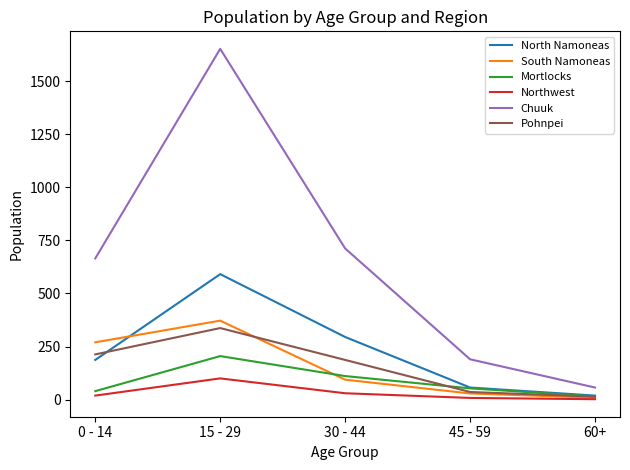

At which category does South Namoneas reach its first local peak?

15 - 29